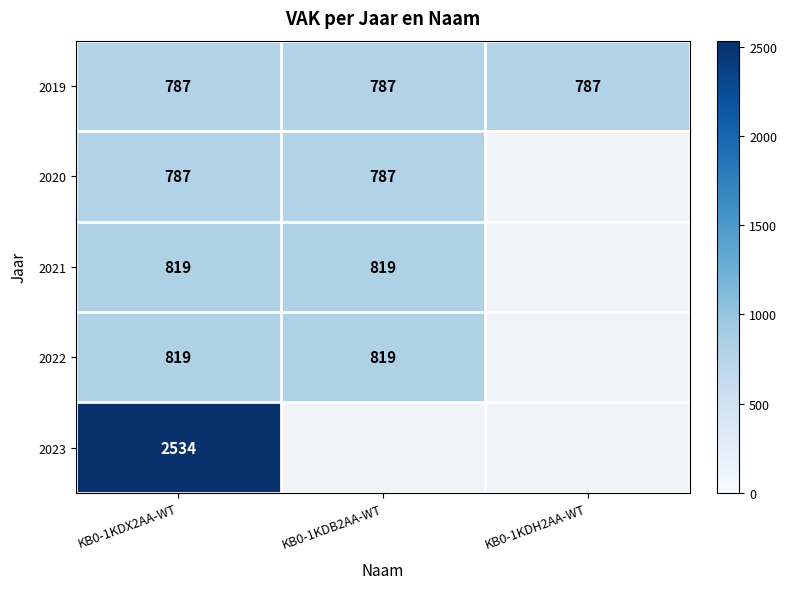

What is the minimum value shown in the chart?

787.0